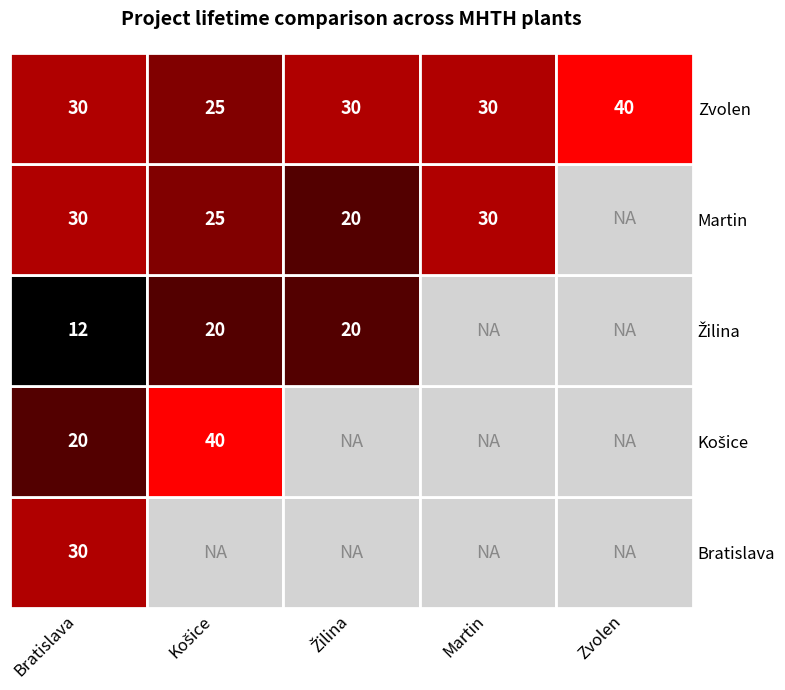

What is the difference between the maximum and minimum values in the Martin series?

10